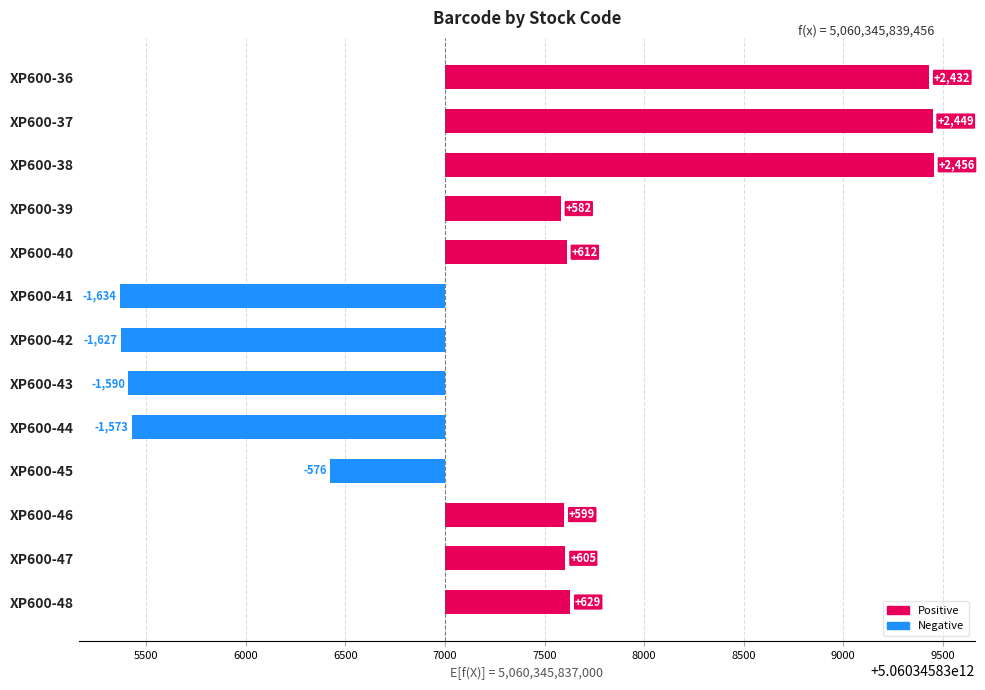

What is the average value?

259